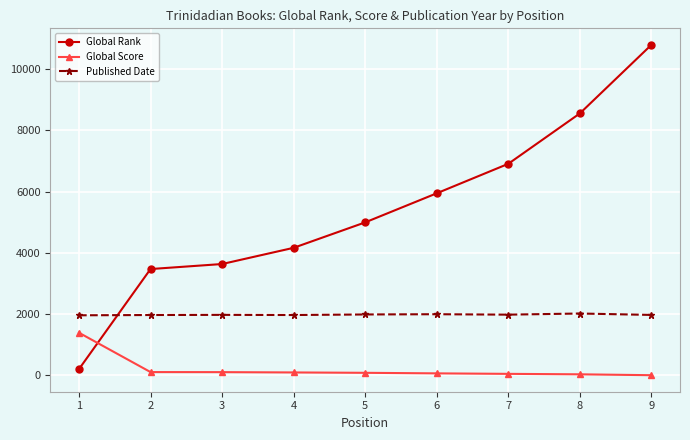

What is the difference between the maximum and second lowest values in the Global Rank series?

7316